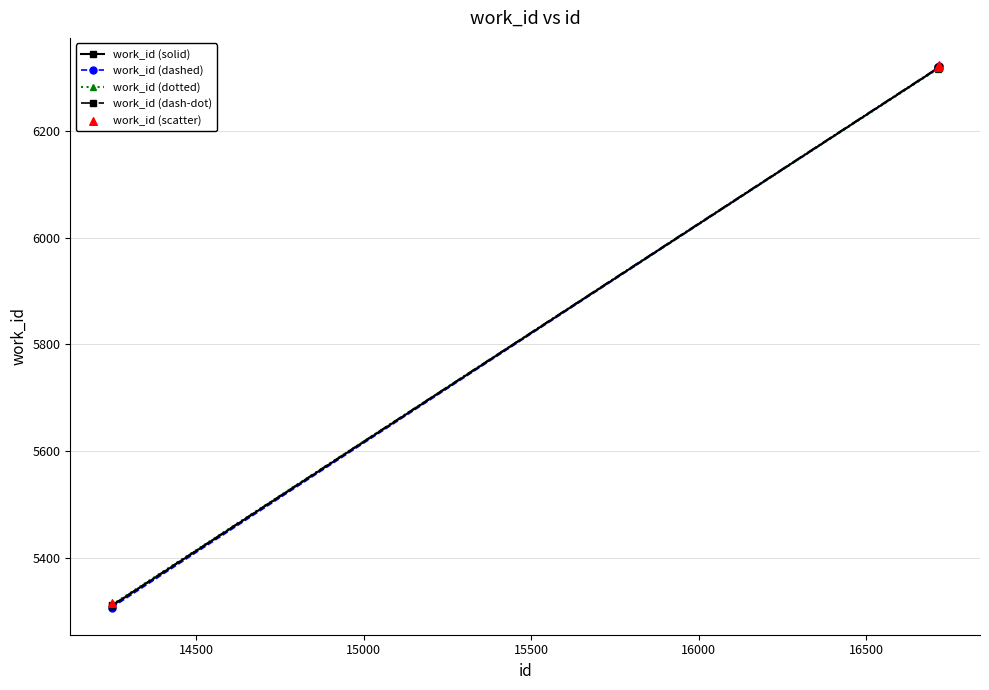

True or false: work_id (dotted) has more than 2 interior local peaks.

False